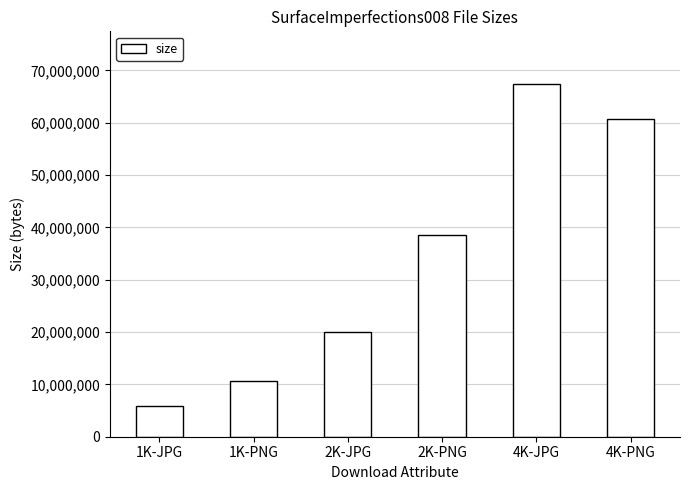

Reading right to left, transcribe all the data shown in this chart.

4K-PNG=60634546	4K-JPG=67358763	2K-PNG=38627232	2K-JPG=20055590	1K-PNG=10669644	1K-JPG=5859521